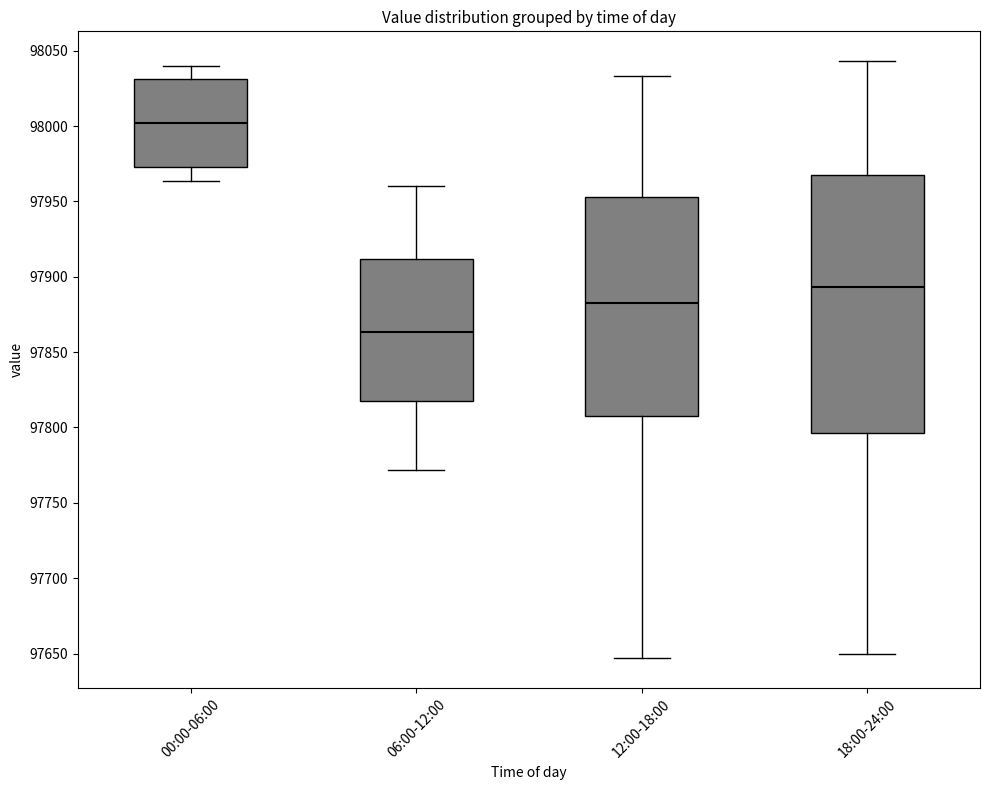

Which box is the tallest, from its lower edge to its upper edge?

18:00-24:00